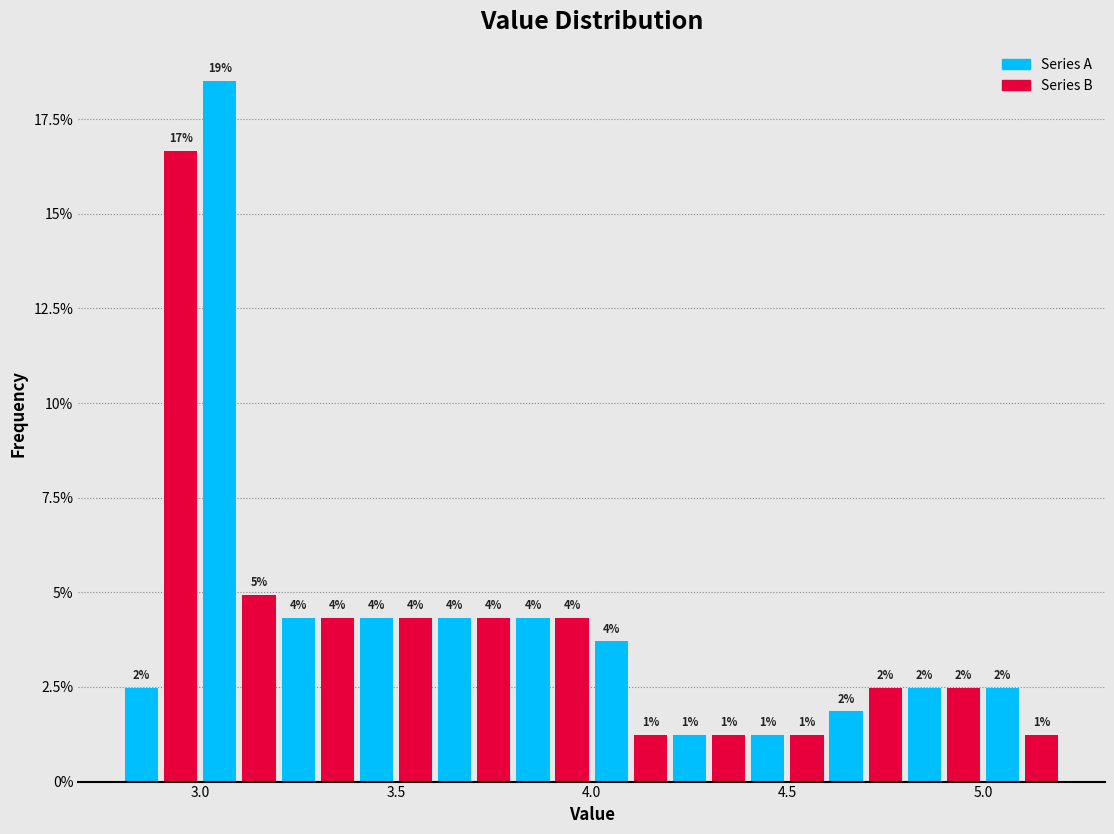

Read against the x-axis, roughly where is the centre of the tallest bar?

3.05